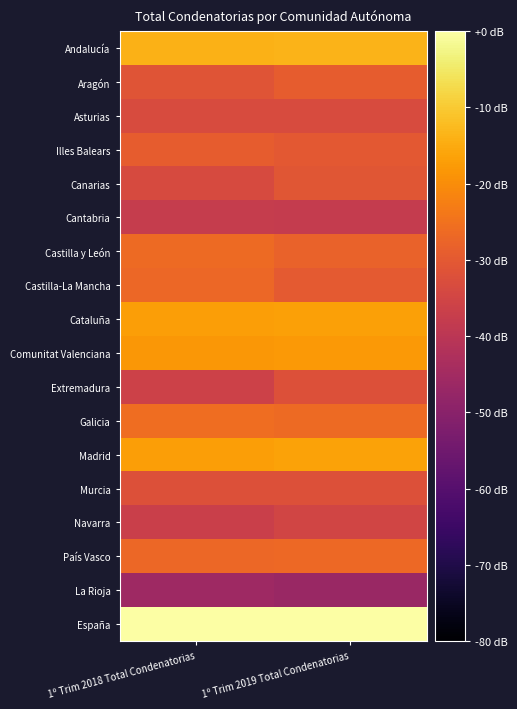

Reading left to right, what are all the values shown in this chart?

Andalucía: 1º Trim 2018 Total Condenatorias=-13.8	1º Trim 2019 Total Condenatorias=-13.5
Aragón: 1º Trim 2018 Total Condenatorias=-30.9	1º Trim 2019 Total Condenatorias=-29.4
Asturias: 1º Trim 2018 Total Condenatorias=-33.3	1º Trim 2019 Total Condenatorias=-33.3
Illes Balears: 1º Trim 2018 Total Condenatorias=-29.2	1º Trim 2019 Total Condenatorias=-30.1
Canarias: 1º Trim 2018 Total Condenatorias=-33.7	1º Trim 2019 Total Condenatorias=-30.8
Cantabria: 1º Trim 2018 Total Condenatorias=-37.6	1º Trim 2019 Total Condenatorias=-38.0
Castilla y León: 1º Trim 2018 Total Condenatorias=-26.5	1º Trim 2019 Total Condenatorias=-28.0
Castilla-La Mancha: 1º Trim 2018 Total Condenatorias=-27.1	1º Trim 2019 Total Condenatorias=-29.8
Cataluña: 1º Trim 2018 Total Condenatorias=-17.1	1º Trim 2019 Total Condenatorias=-16.7
Comunitat Valenciana: 1º Trim 2018 Total Condenatorias=-18.3	1º Trim 2019 Total Condenatorias=-18.1
Extremadura: 1º Trim 2018 Total Condenatorias=-36.1	1º Trim 2019 Total Condenatorias=-32.2
Galicia: 1º Trim 2018 Total Condenatorias=-25.8	1º Trim 2019 Total Condenatorias=-26.5
Madrid: 1º Trim 2018 Total Condenatorias=-16.9	1º Trim 2019 Total Condenatorias=-16.3
Murcia: 1º Trim 2018 Total Condenatorias=-32.0	1º Trim 2019 Total Condenatorias=-32.1
Navarra: 1º Trim 2018 Total Condenatorias=-36.8	1º Trim 2019 Total Condenatorias=-35.1
País Vasco: 1º Trim 2018 Total Condenatorias=-27.2	1º Trim 2019 Total Condenatorias=-26.6
La Rioja: 1º Trim 2018 Total Condenatorias=-45.7	1º Trim 2019 Total Condenatorias=-46.8
España: 1º Trim 2018 Total Condenatorias=-0.2	1º Trim 2019 Total Condenatorias=0.0